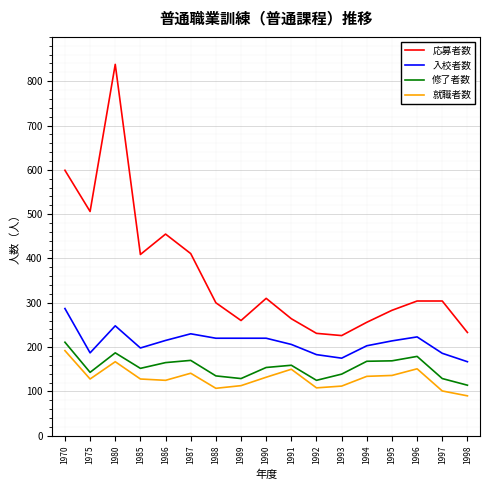

Which category has the highest value in the 応募者数 series?

1980